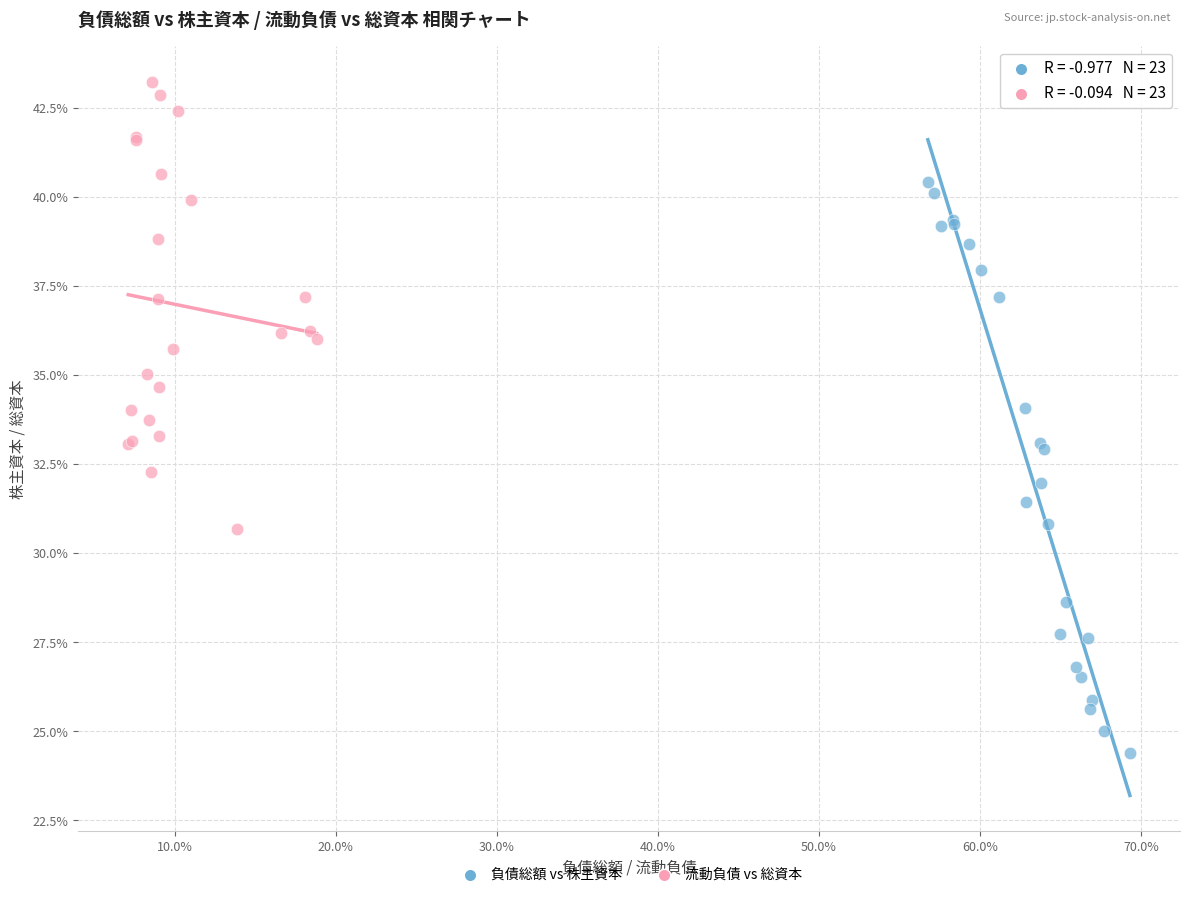

Which series reaches the maximum Y coordinate?

流動負債 vs 総資本